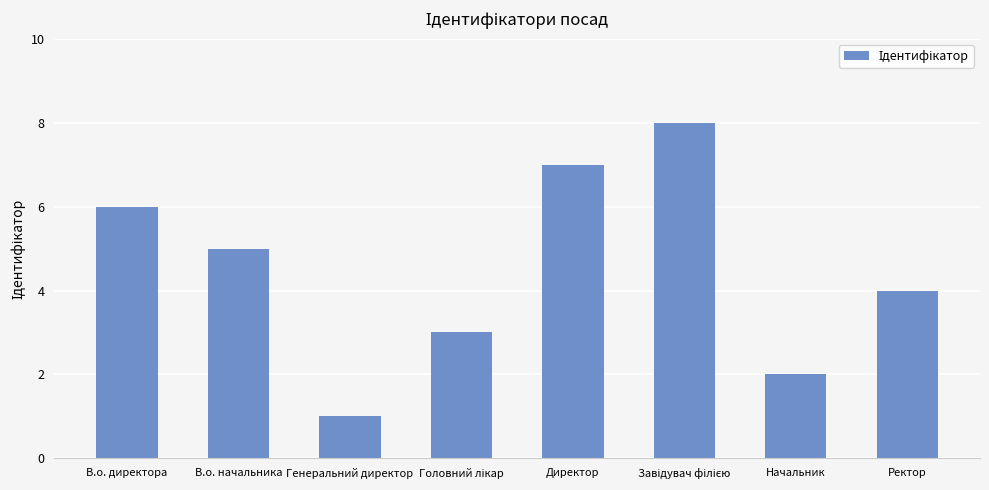

What is the change in value from В.о. начальника to Директор?

+2